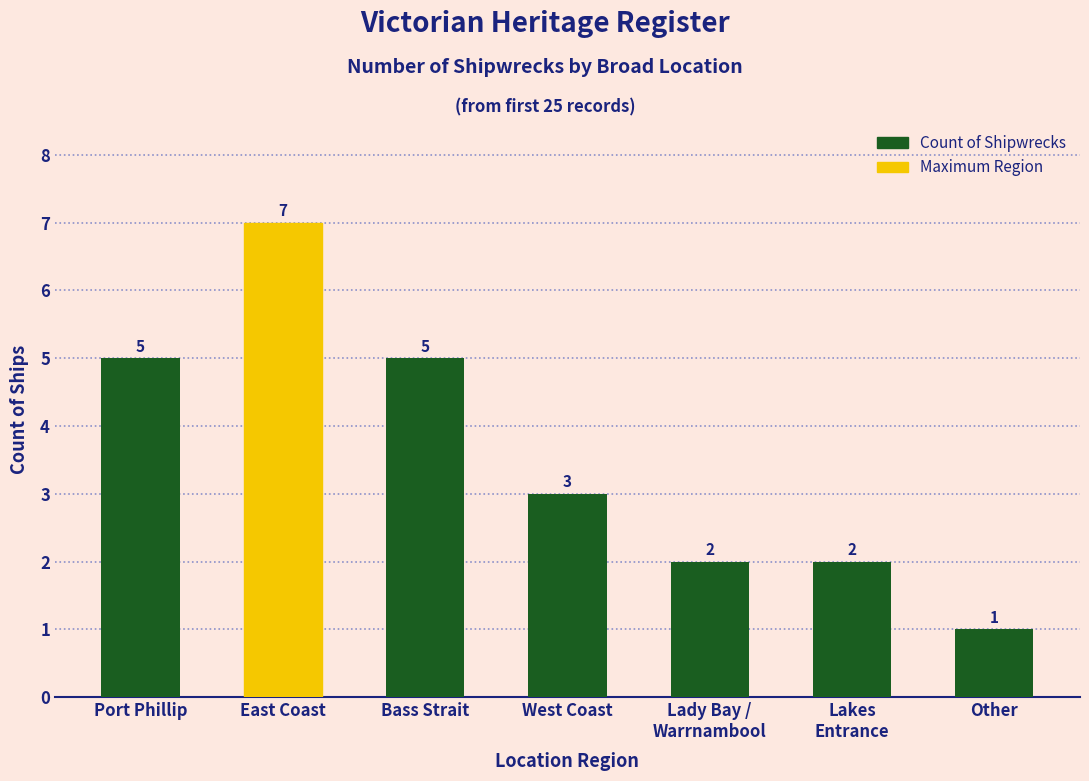

Approximately how many times larger is the value at West Coast compared to Other?

3.0